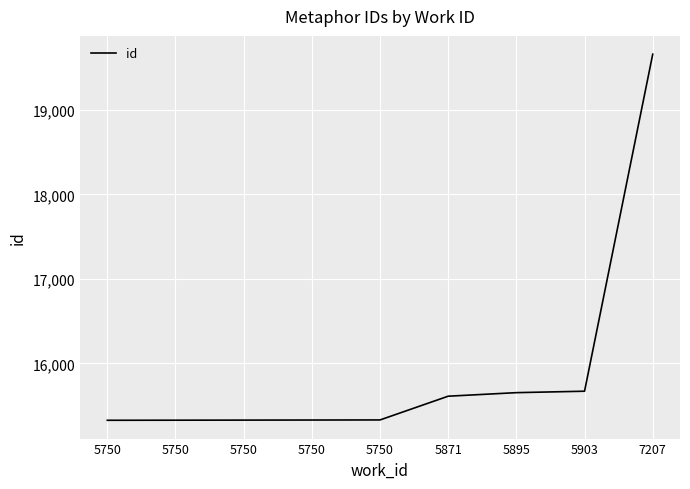

Is this an area chart (filled region under the line)?

No